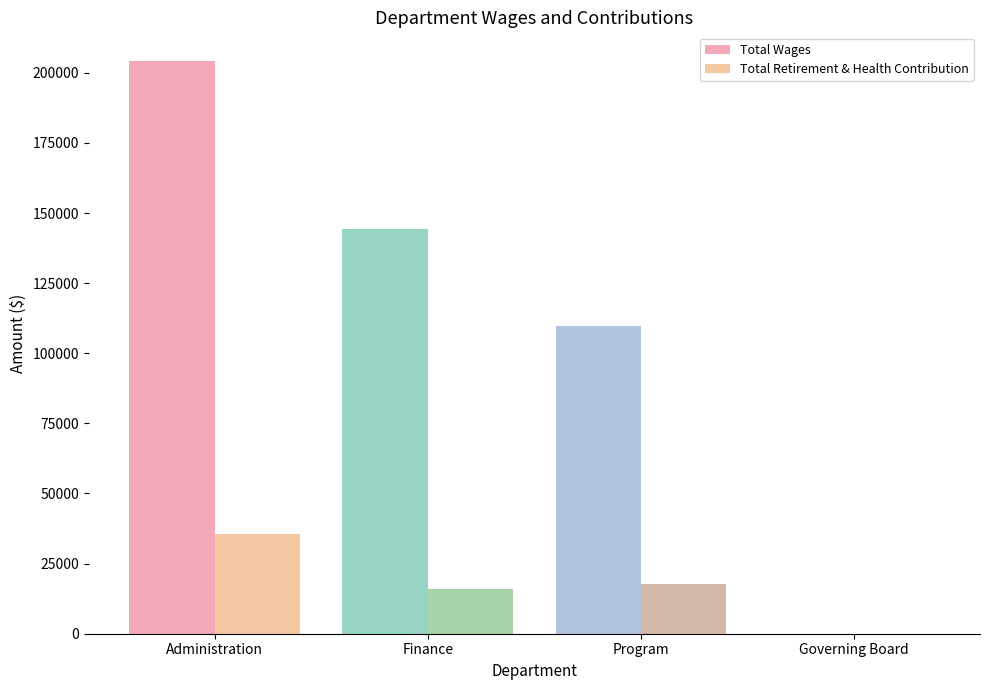

Reading left to right, extract all data points from this chart.

Total Wages: 204203	144145	109576	0
Total Retirement & Health Contribution: 35605	15877	17802	0